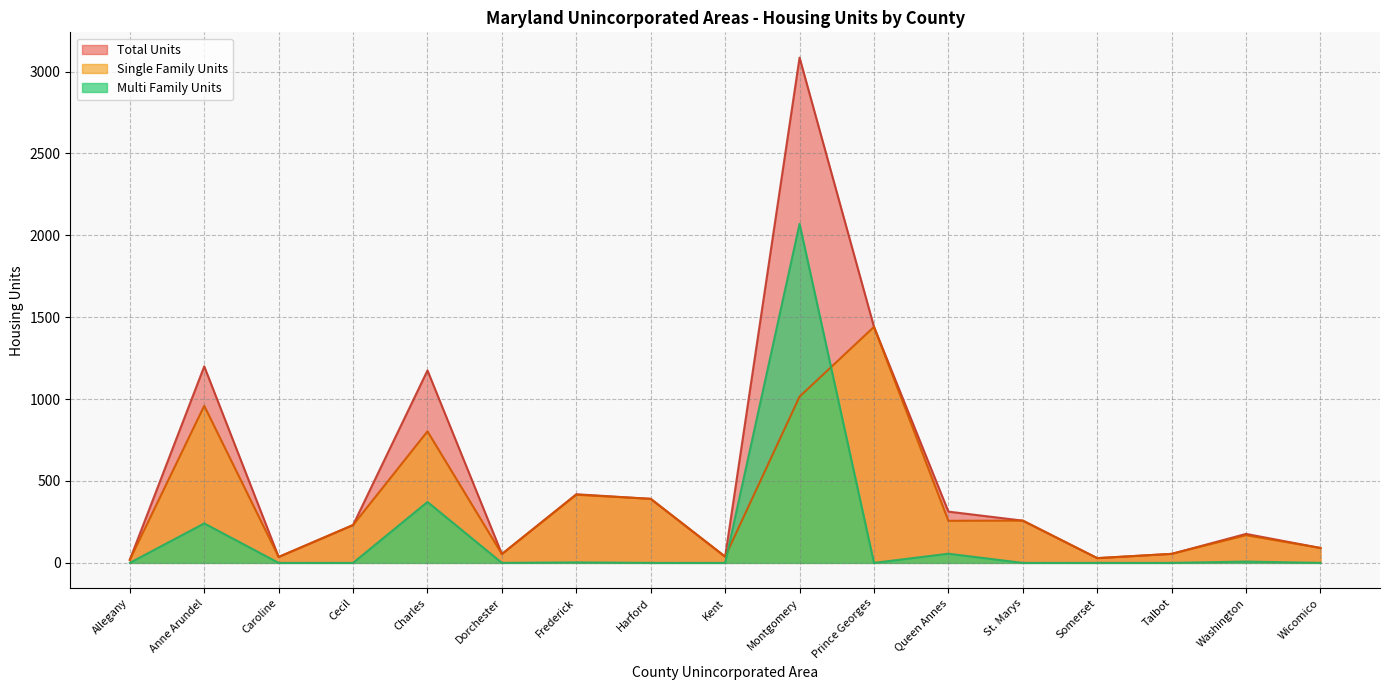

True or false: Total Units and Multi Family Units intersect in this chart.

False